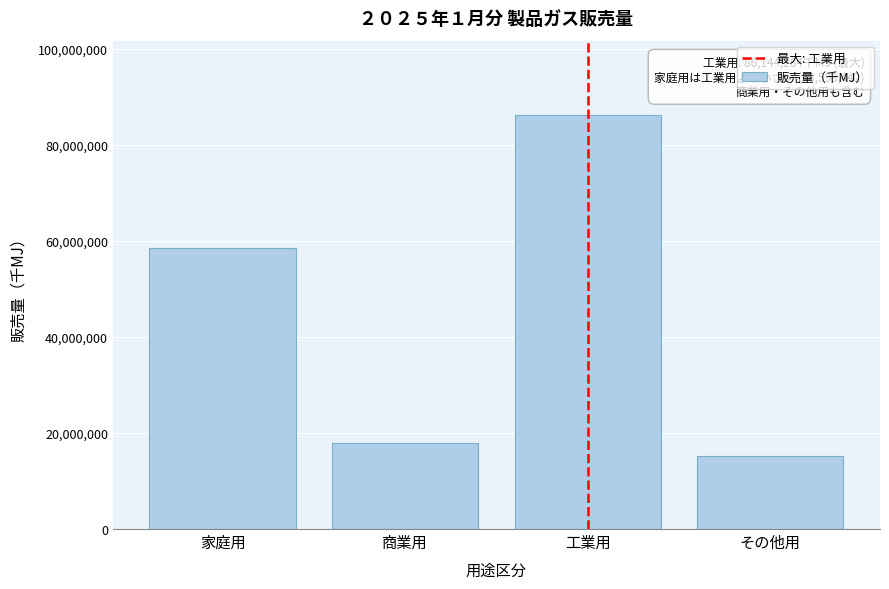

Reading left to right, list all the values displayed in this chart.

家庭用=58598442	商業用=17830409	工業用=86144284	その他用=15269101